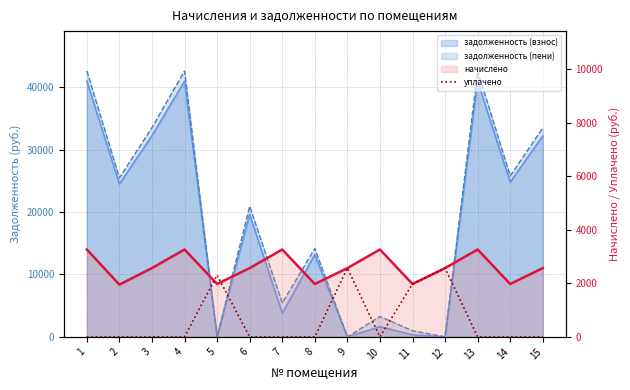

Which category has the highest value across all series?

1